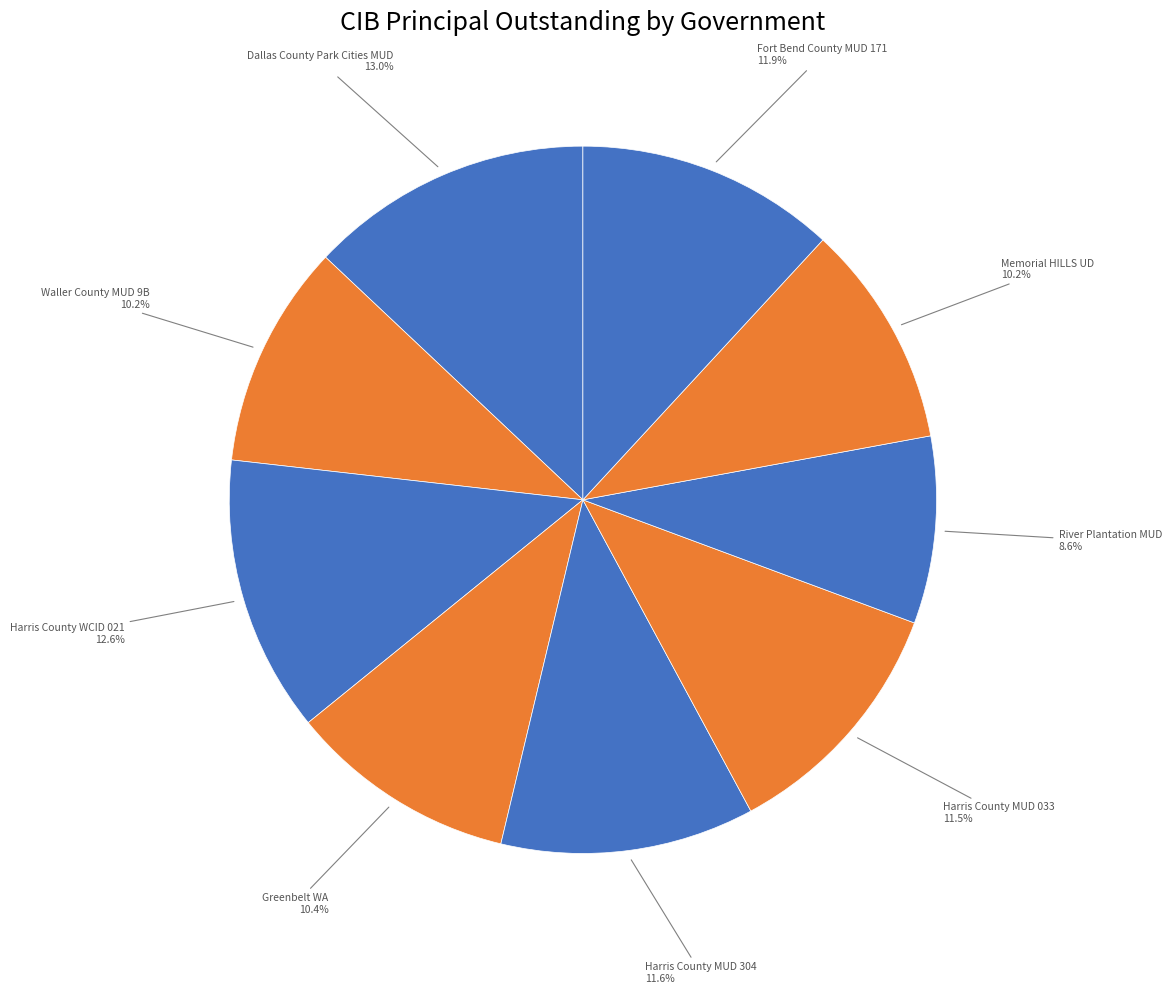

How many slices are in this pie chart?

9